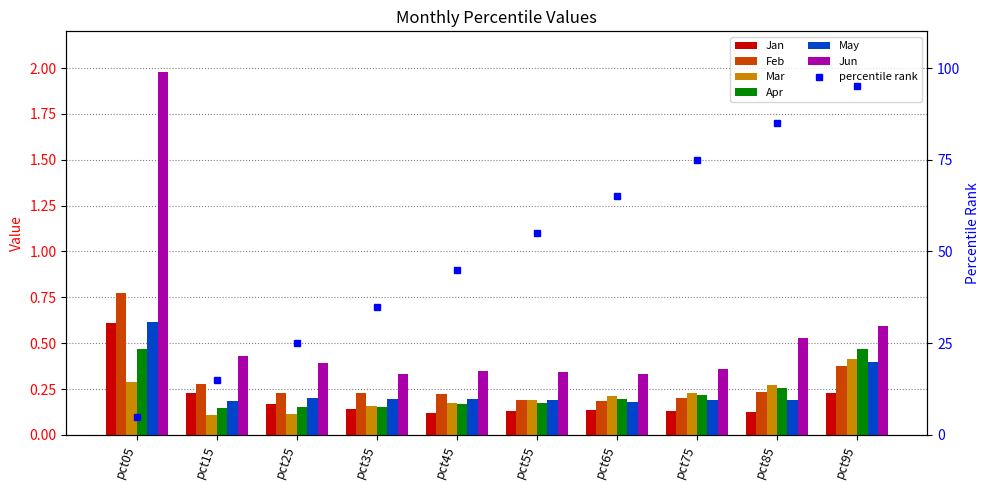

What is the difference between the highest and lowest values at pct85?

0.4